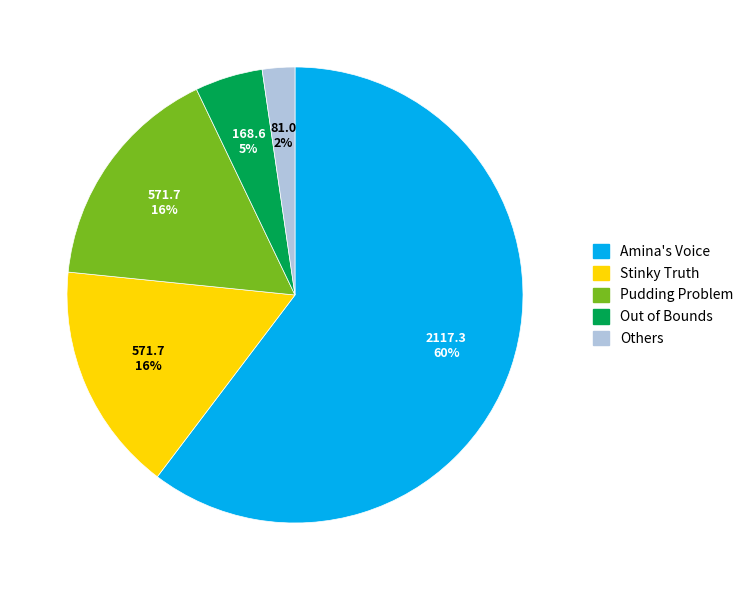

How many segments does this pie chart have?

5